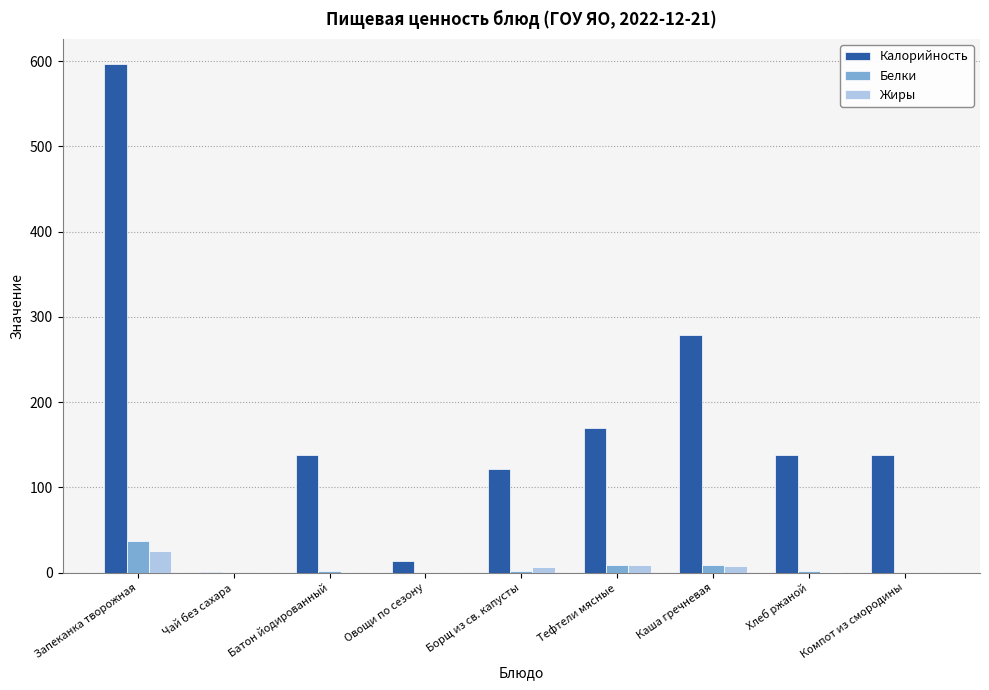

How many data points does each series have?

9